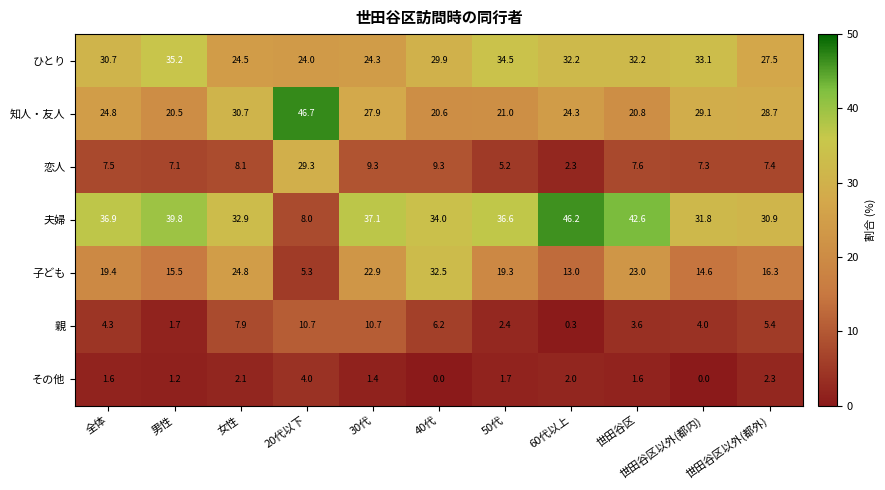

How many data points does each series have?

11